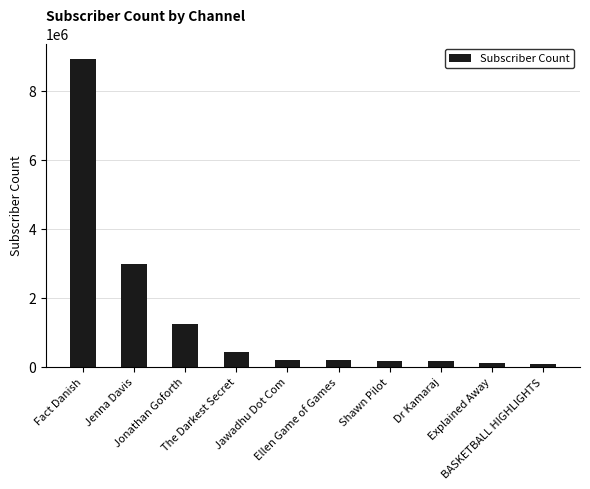

What is the maximum value shown in the chart?

8930000